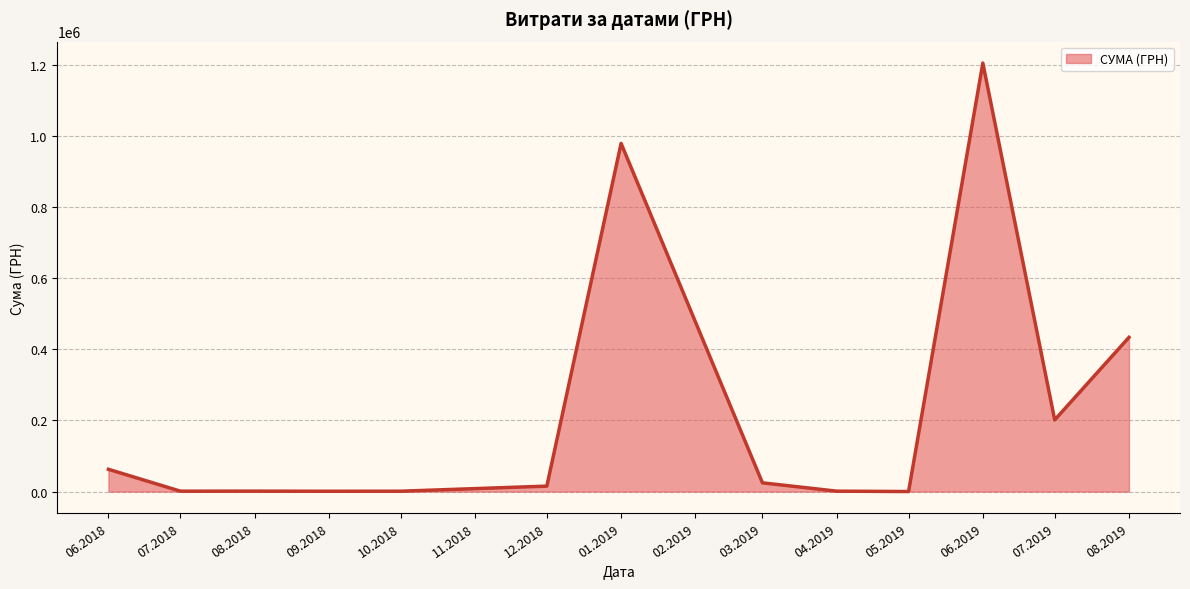

What is the maximum value shown in the chart?

1204251.0